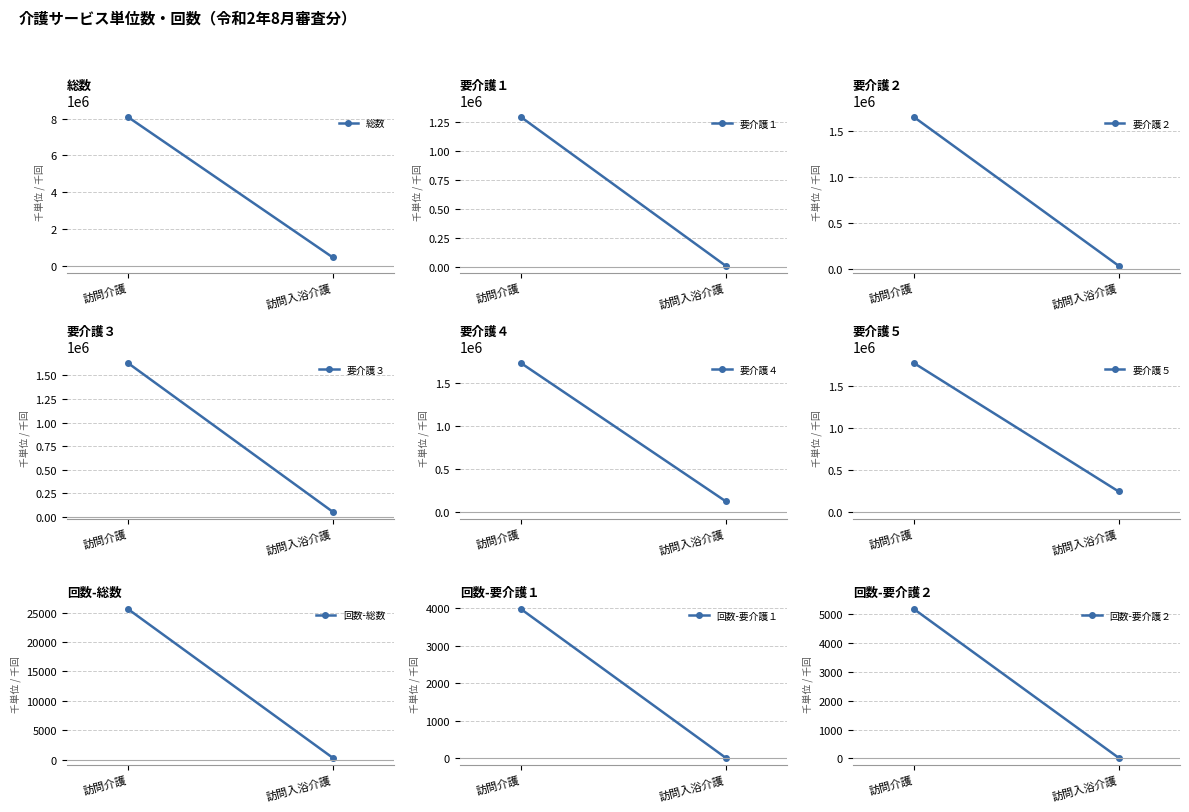

The 要介護５ series shows 998408 at 3. True or false?

False